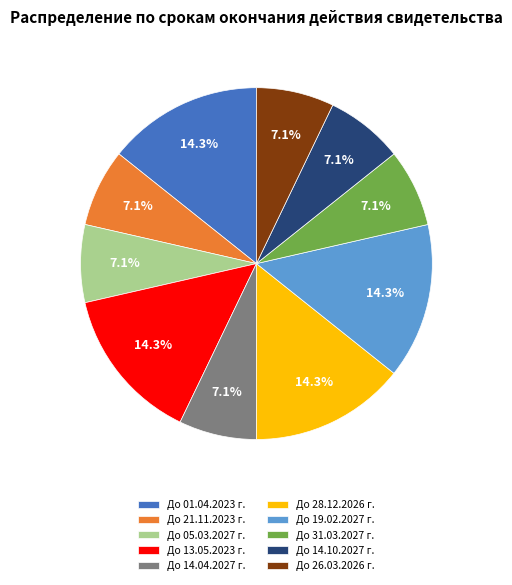

Combined, do До 31.03.2027 г. and До 05.03.2027 г. account for over 50%?

No